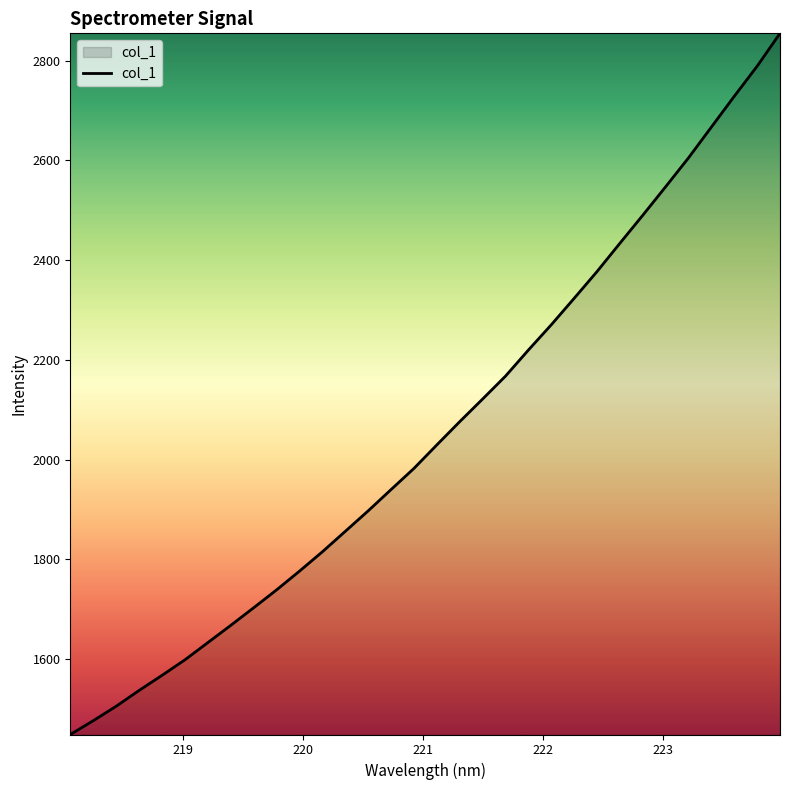

What is the difference between the maximum and minimum values?

1405.9